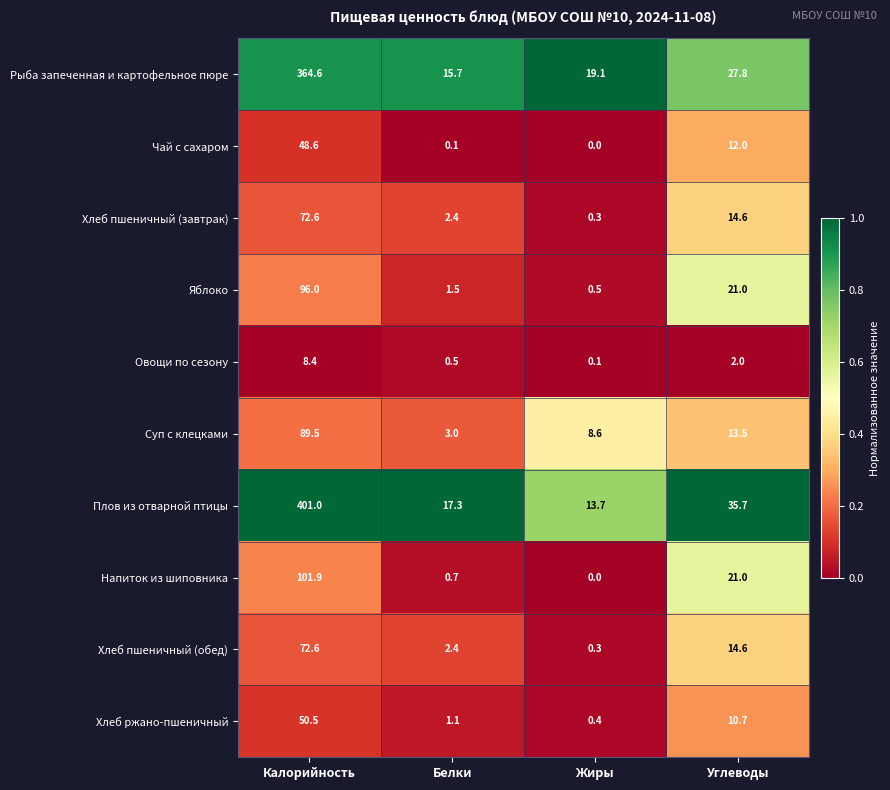

How many values in the Плов из отварной птицы series are below 35?

2